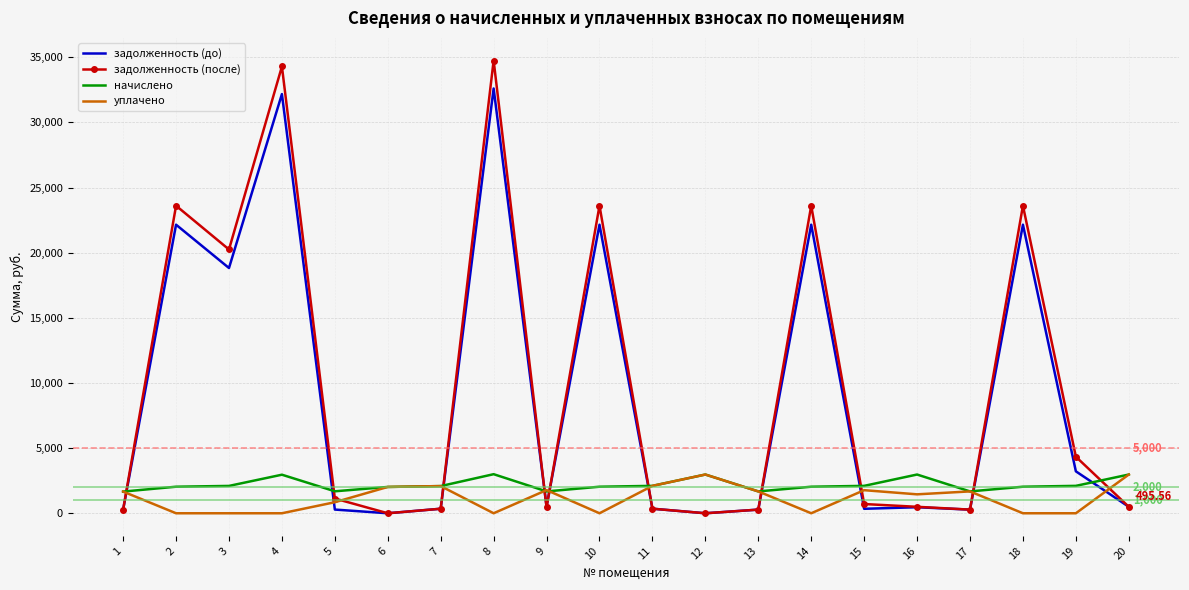

Which series has the widest spread of values?

задолженность (после)